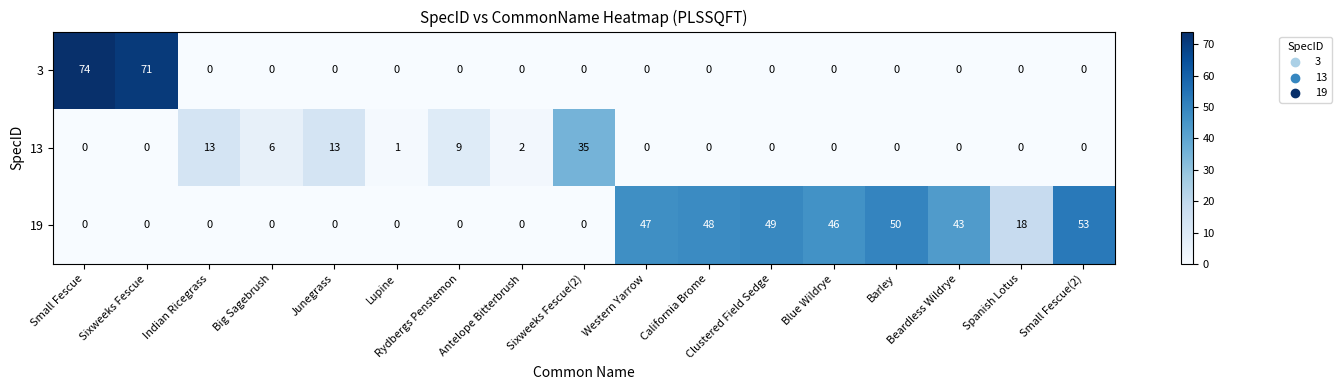

Which series has the largest total across all categories?

19